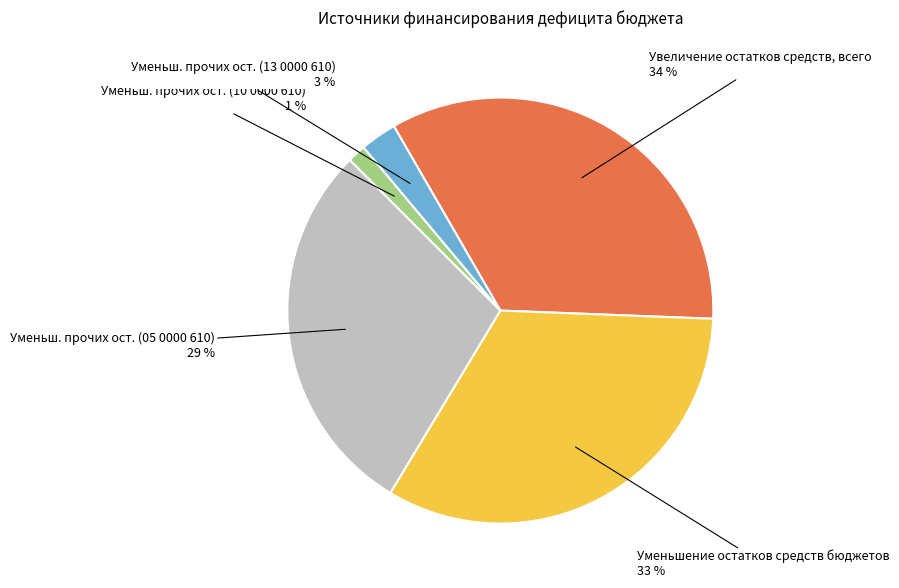

Which slice is the smallest?

Уменьш. прочих ост. (10 0000 610)